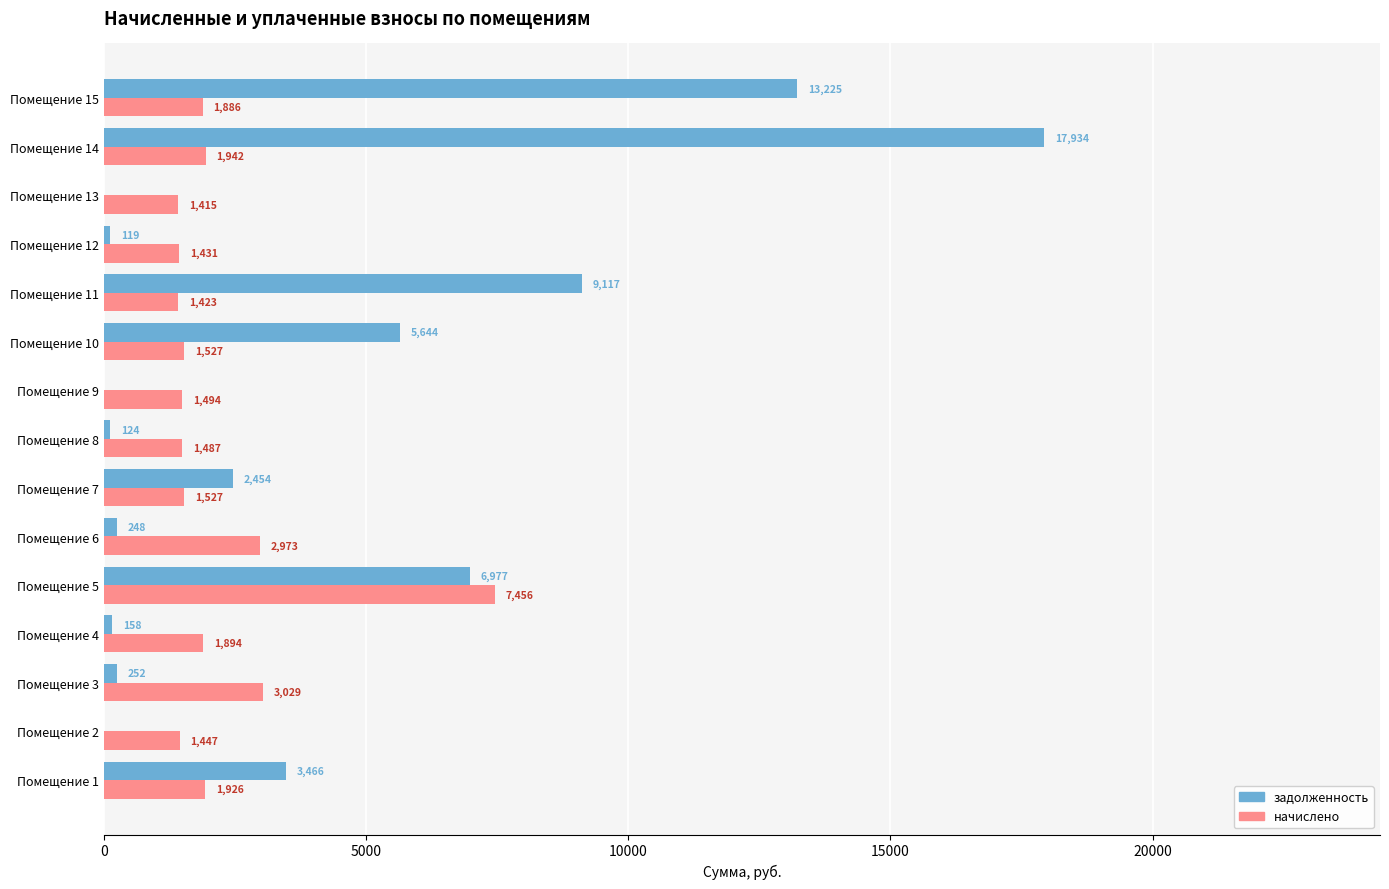

Between Помещение 13 and Помещение 14, which series saw the biggest shift?

задолженность